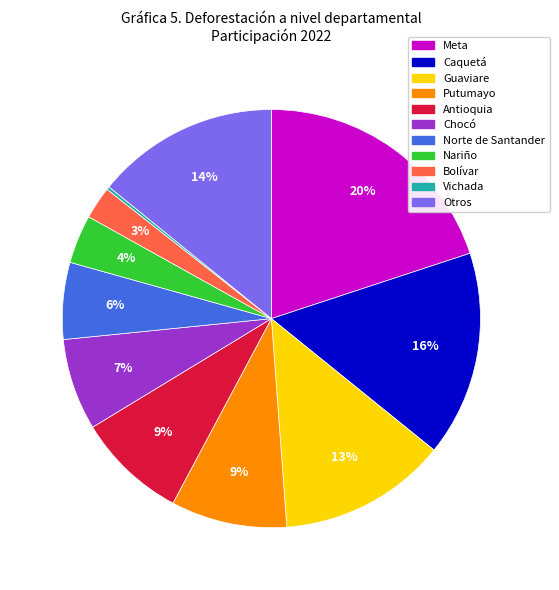

Which has a higher value, Bolívar or Putumayo?

Putumayo